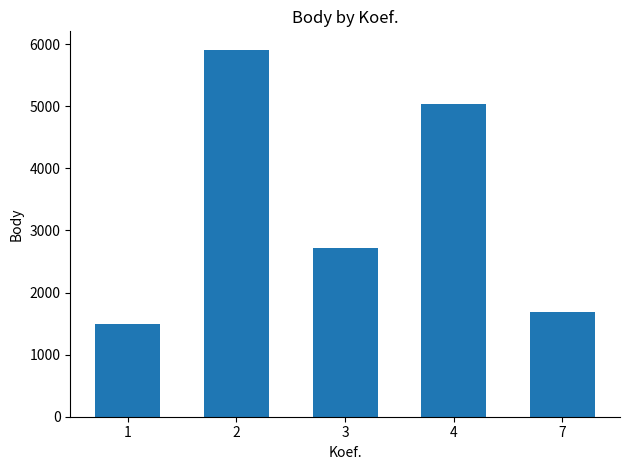

What is the value of the 2nd bar from the left?

5911